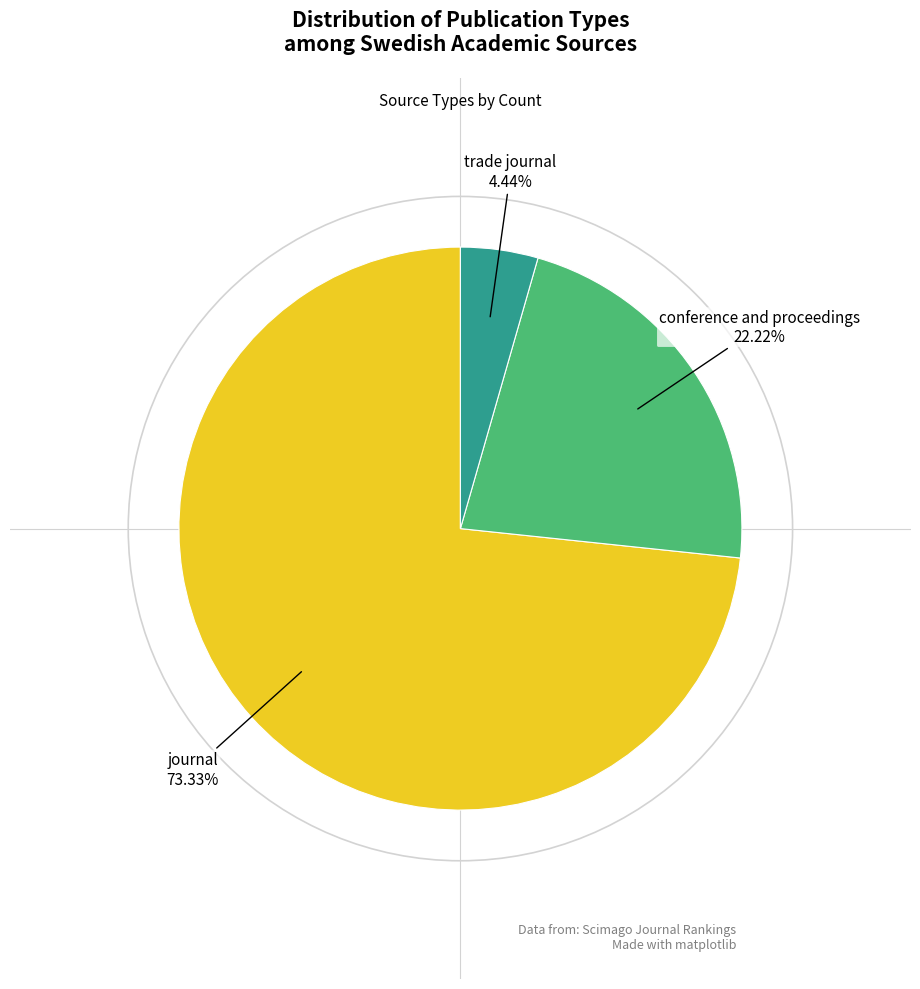

Is there any slice that represents more than half of the pie?

Yes